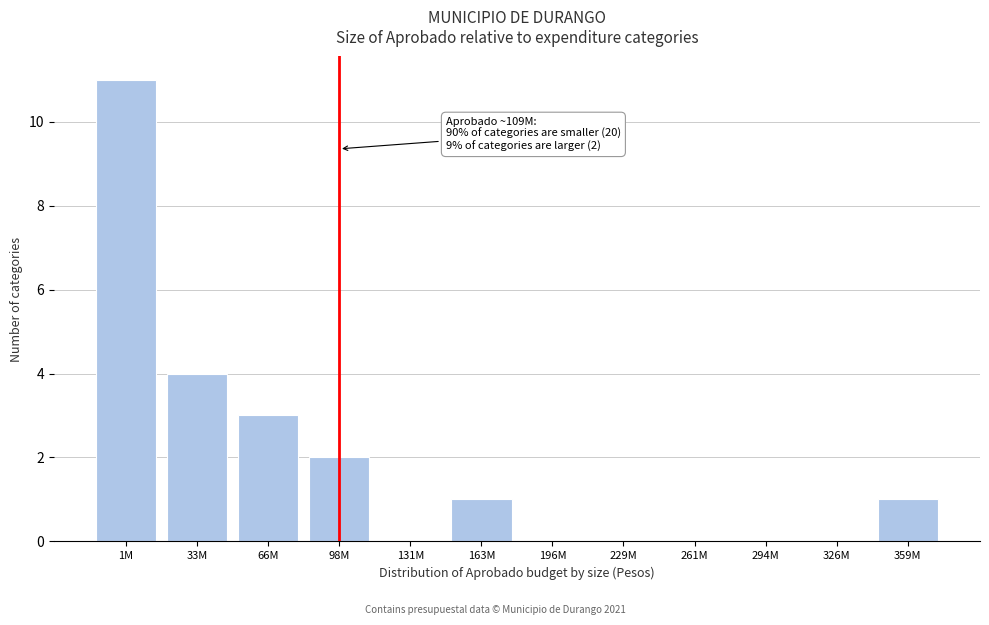

Reading right to left, what are all the values shown in this chart?

359M=1	326M=0	294M=0	261M=0	229M=0	196M=0	163M=1	131M=0	98M=2	66M=3	33M=4	1M=11